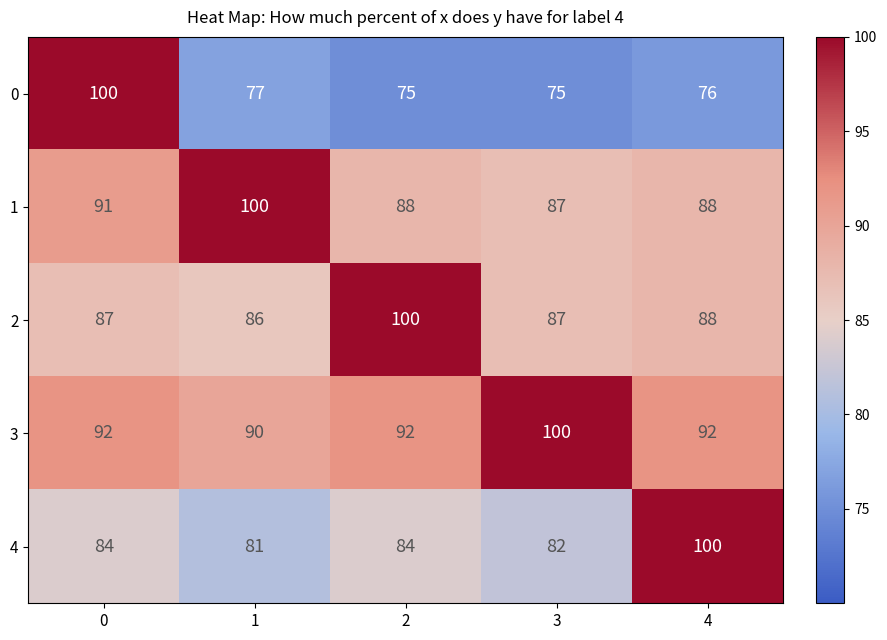

What is the difference between the highest and lowest values at 0?

16